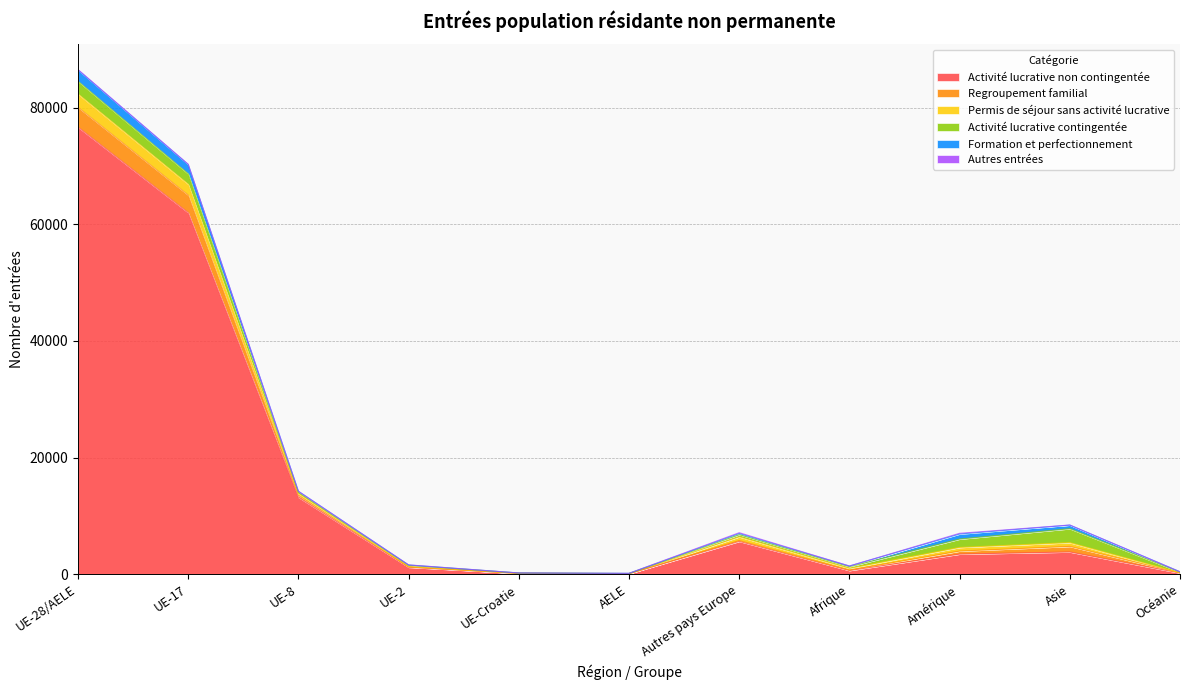

True or false: Activité lucrative contingentée and Autres entrées cross at least once.

False